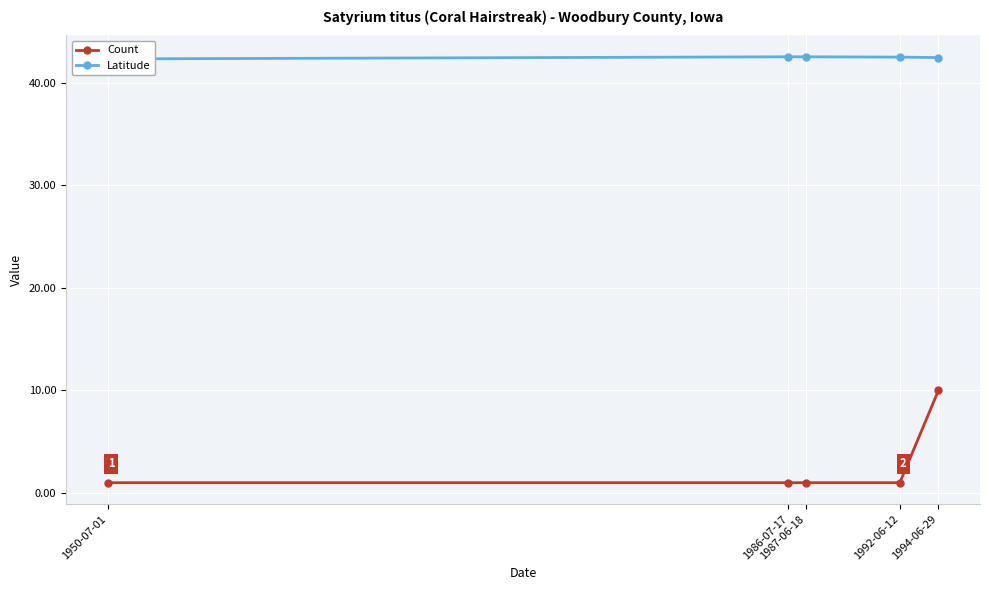

How many data points does each series have?

5